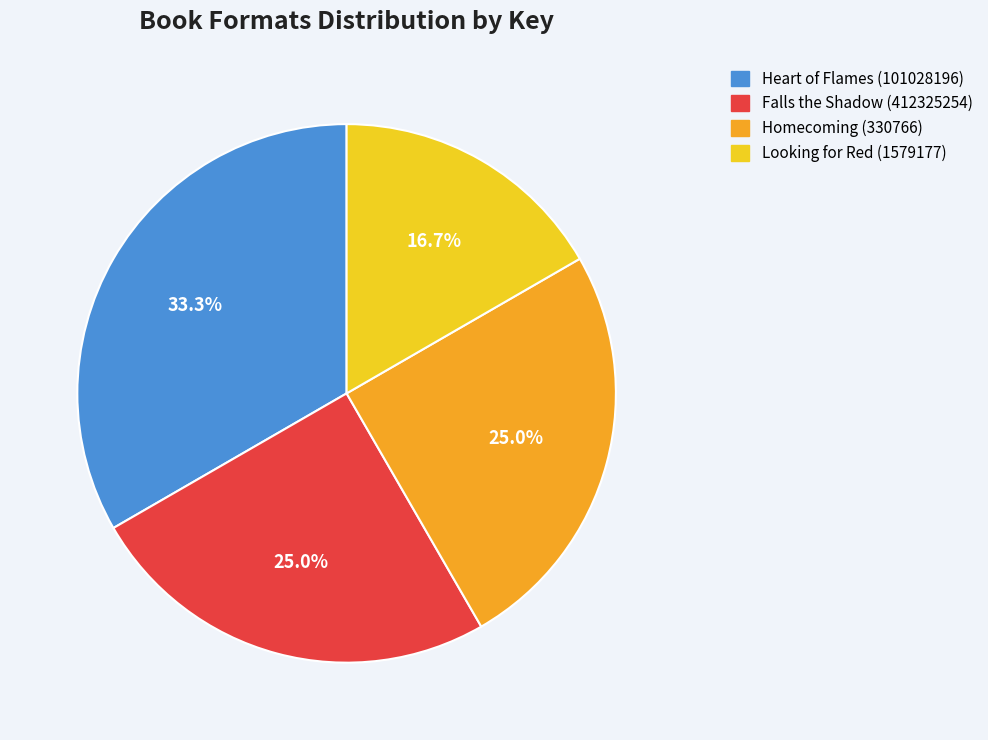

Does Falls the Shadow (412325254) represent more than half of the total?

No